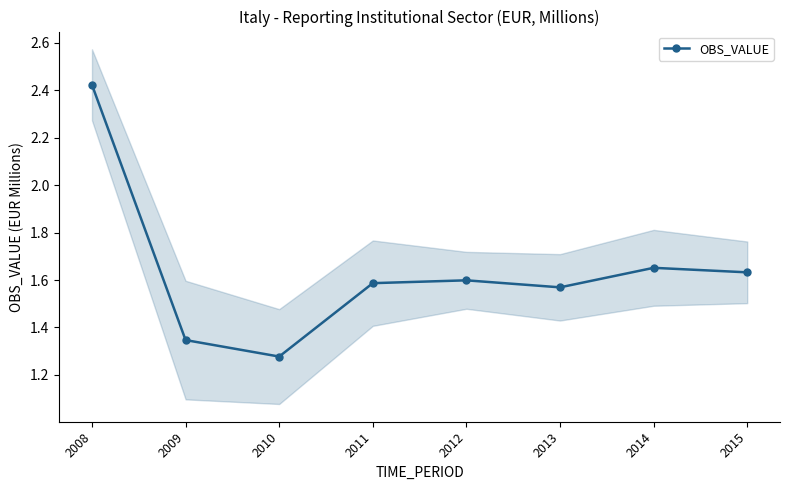

At which category does the chart reach its minimum across all series?

2010